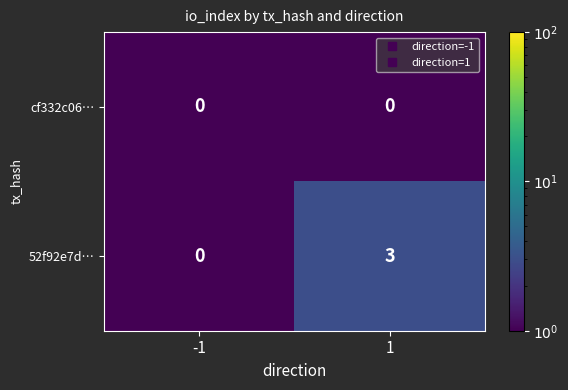

Which category has the highest value across all series?

1